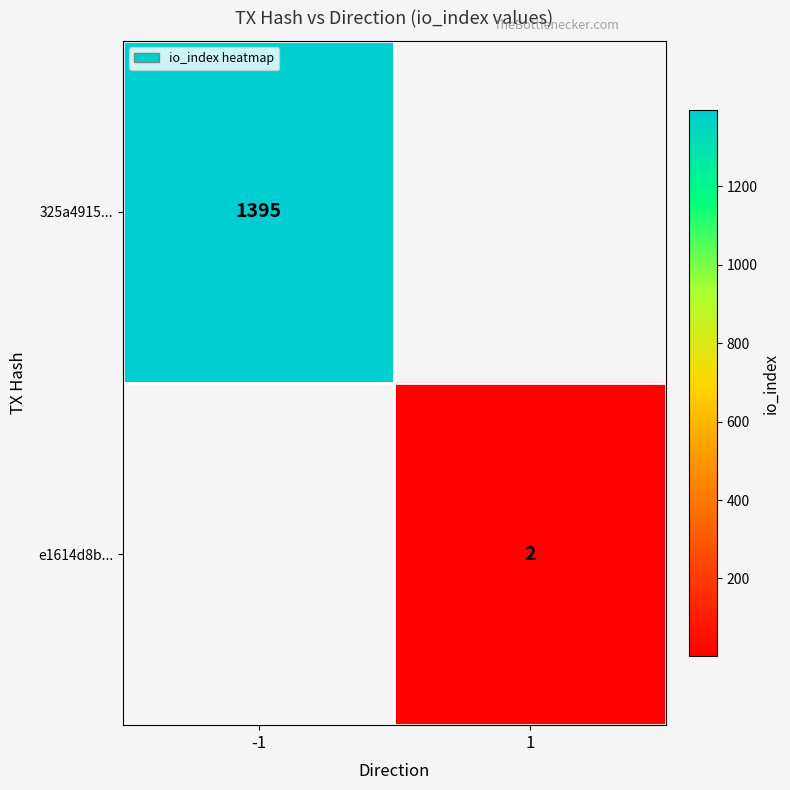

The e1614d8b... series shows 3 at 1. True or false?

False